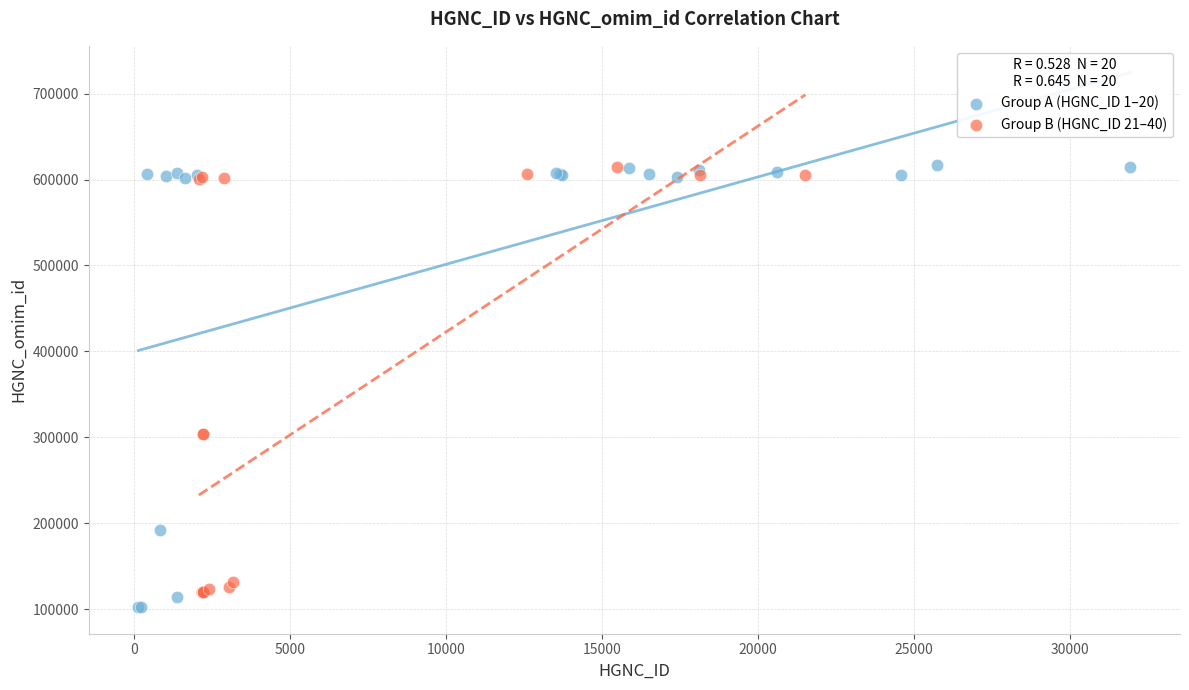

What are all the series names shown in the legend?

Group A (HGNC_ID 1–20), Group B (HGNC_ID 21–40)